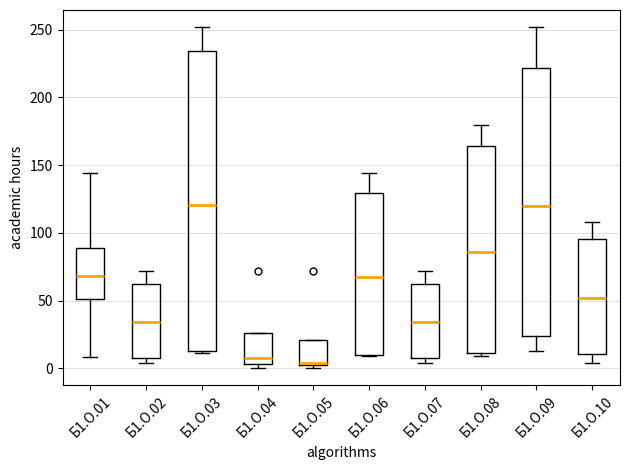

Reading left to right, transcribe this box plot: for each box, give where its median line is, the range the box spans, and where its two whiskers end, as read against the y-axis. The values are not printed on the chart, so give them approximately, as read against the axis.

Б1.О.01: median 70, box 50 to 90, whiskers 10 to 145
Б1.О.02: median 35, box 10 to 60, whiskers 5 to 70
Б1.О.03: median 120, box 15 to 235, whiskers 10 to 250
Б1.О.04: median 10, box 5 to 25, whiskers 0 to 25
Б1.О.05: median 5, box 0 to 20, whiskers 0 (just below the box's lower edge) to 20
Б1.О.06: median 70, box 10 to 130, whiskers 10 to 145
Б1.О.07: median 35, box 10 to 60, whiskers 5 to 70
Б1.О.08: median 85, box 10 to 165, whiskers 10 (just below the box's lower edge) to 180
Б1.О.09: median 120, box 25 to 220, whiskers 15 to 250
Б1.О.10: median 50, box 10 to 95, whiskers 5 to 110